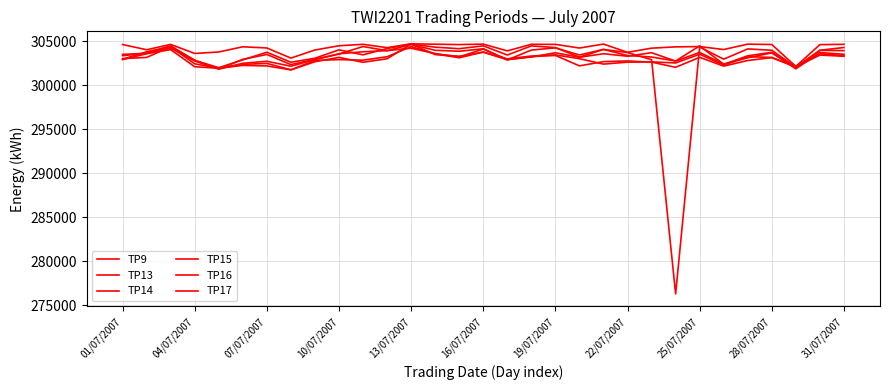

Does the chart display data point markers on the line(s)?

No